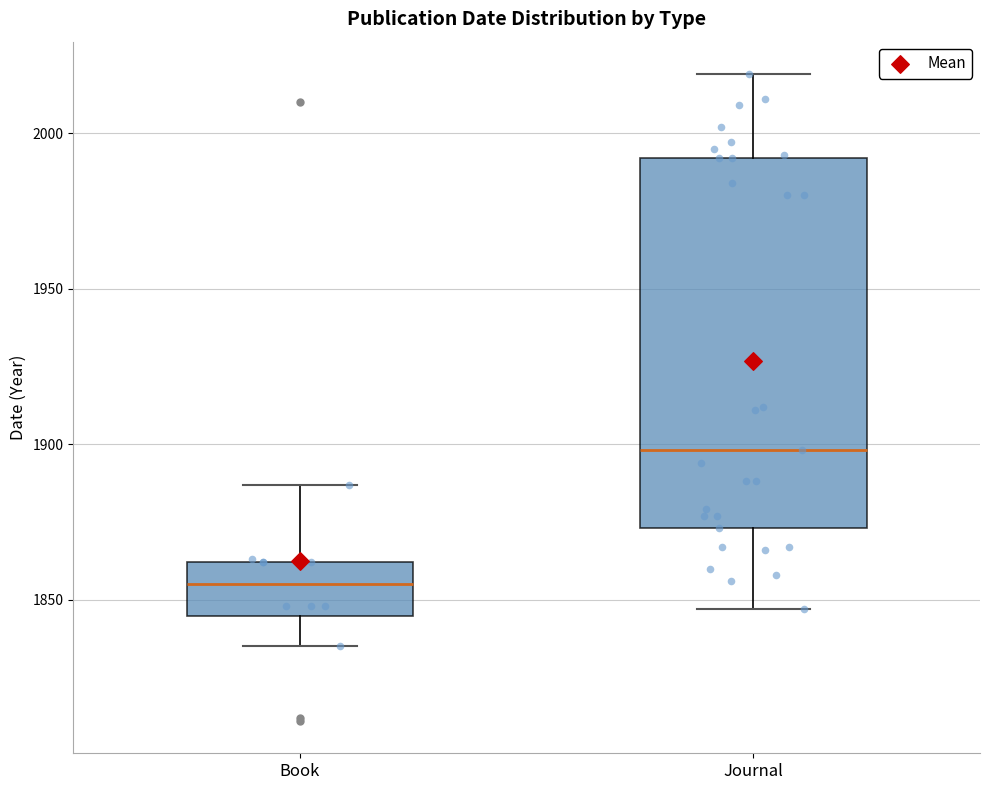

Where is the upper edge of the box for Journal on the y-axis? The values are not printed on the chart, so give them approximately, as read against the axis.

1990